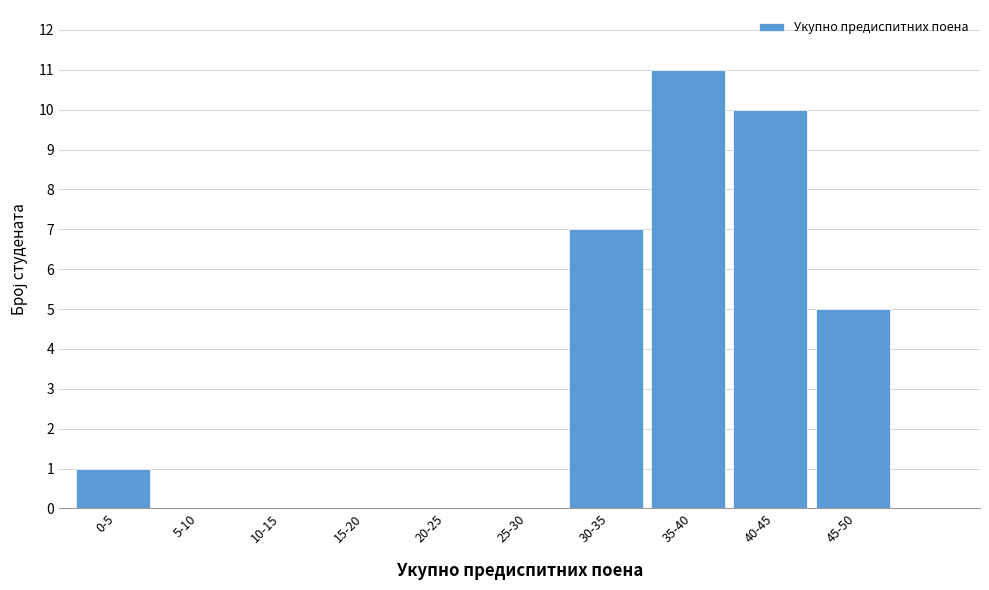

Reading left to right, list all the values displayed in this chart.

0-5=1	5-10=0	10-15=0	15-20=0	20-25=0	25-30=0	30-35=7	35-40=11	40-45=10	45-50=5